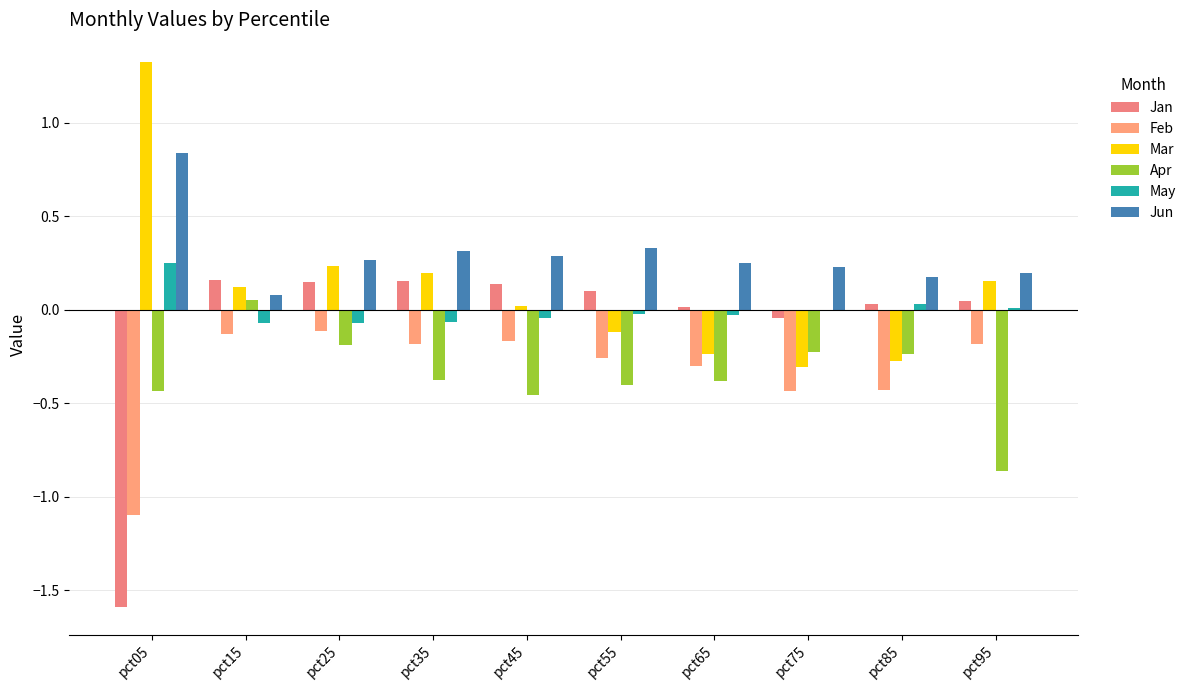

Count the number of categories in the chart.

10